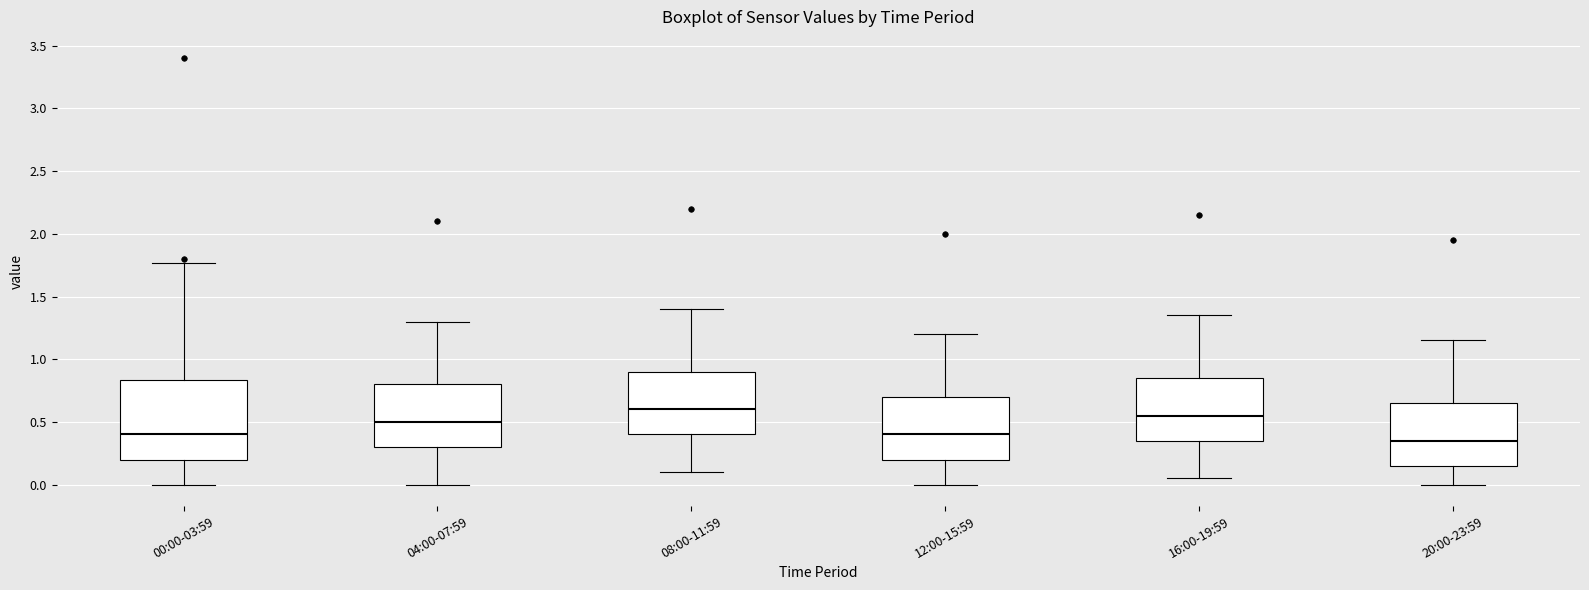

Reading left to right, read every box against the y-axis: the position of its median line, the range the box covers, and the ends of its whiskers. The values are not printed on the chart, so give them approximately, as read against the axis.

00:00-03:59: median 0.40, box 0.20 to 0.85, whiskers 0.00 to 1.75
04:00-07:59: median 0.50, box 0.30 to 0.80, whiskers 0.00 to 1.30
08:00-11:59: median 0.60, box 0.40 to 0.90, whiskers 0.10 to 1.40
12:00-15:59: median 0.40, box 0.20 to 0.70, whiskers 0.00 to 1.20
16:00-19:59: median 0.55, box 0.35 to 0.85, whiskers 0.05 to 1.35
20:00-23:59: median 0.35, box 0.15 to 0.65, whiskers 0.00 to 1.15